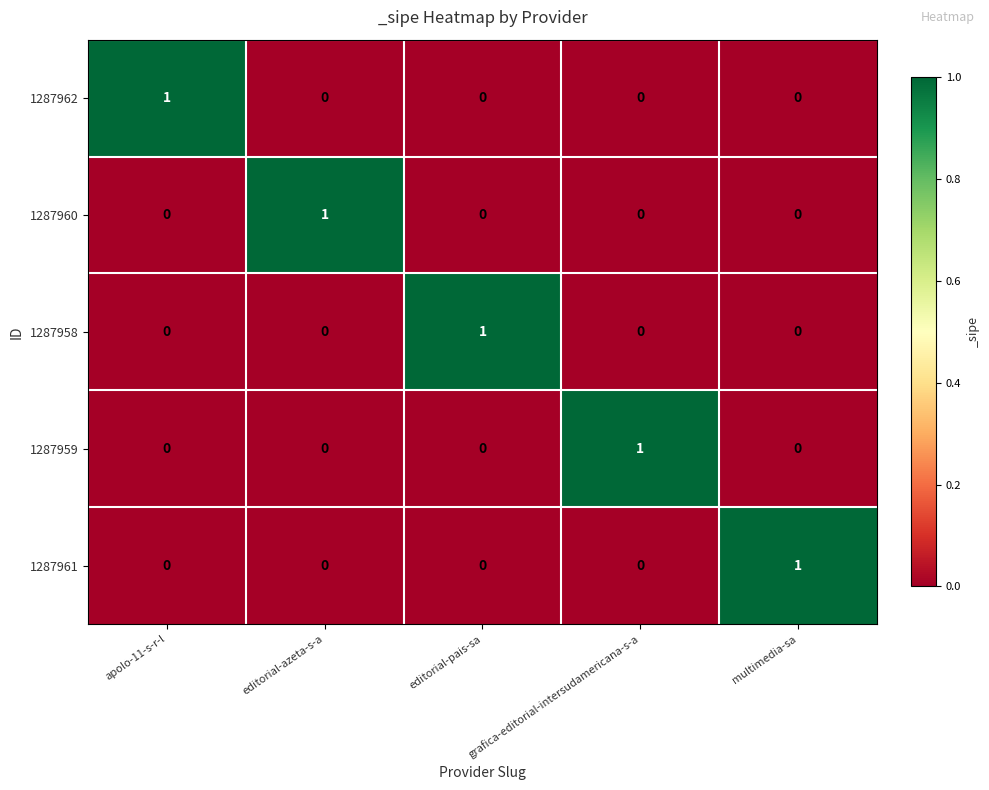

What is the difference between the highest and lowest values at editorial-azeta-s-a?

1